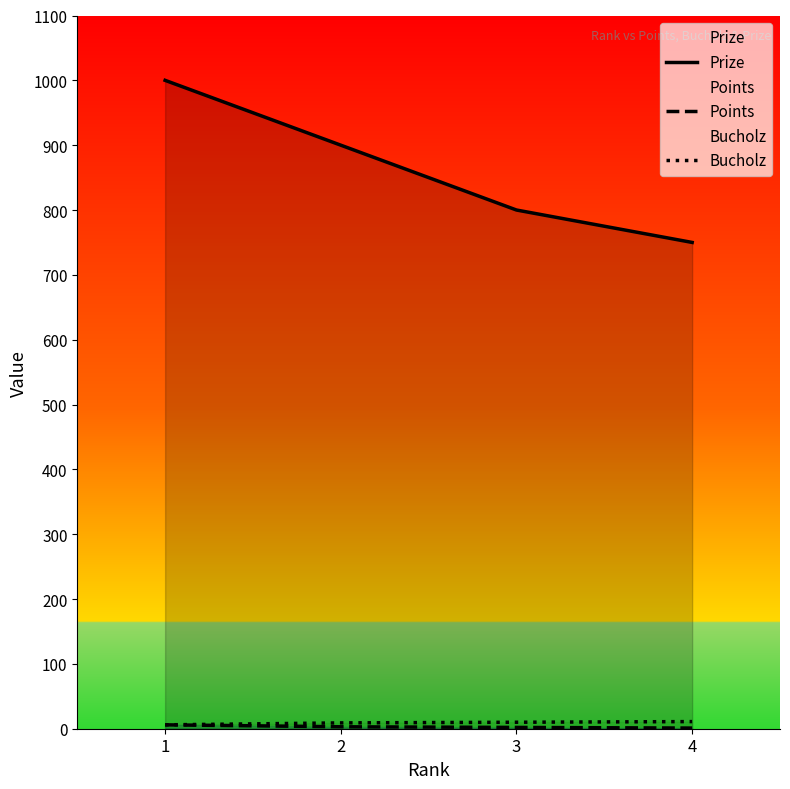

Reading left to right, list all the values displayed in this chart.

Prize: 1000	900	800	750
Points: 6	3	2	1
Bucholz: 6	9	10	11